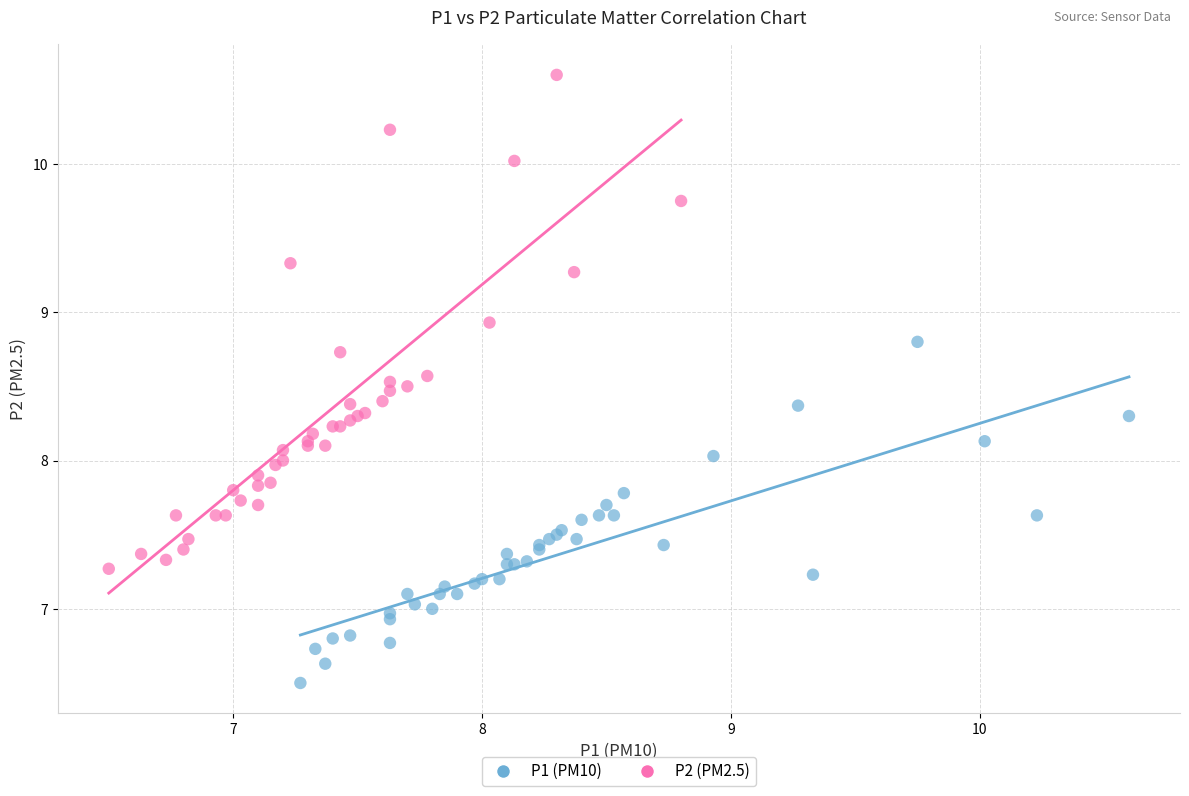

Which series contains the lowest Y value?

P1 (PM10)